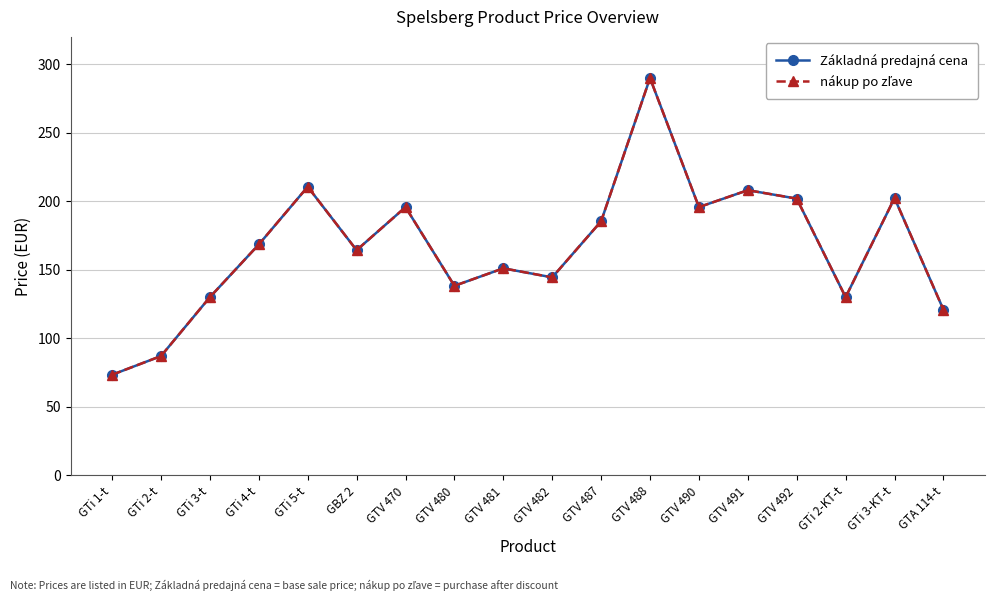

True or false: nákup po zľave and Základná predajná cena cross at least once.

False